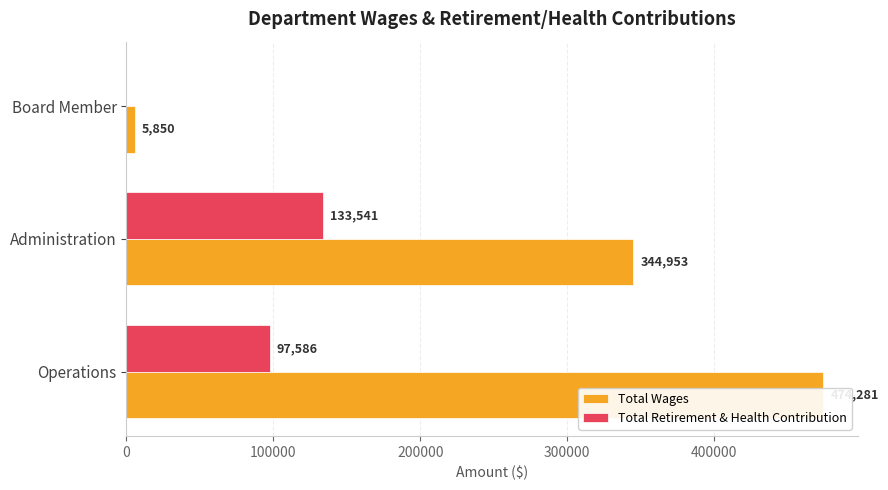

What is the value of the Total Wages bar at the 2nd from the left?

344953